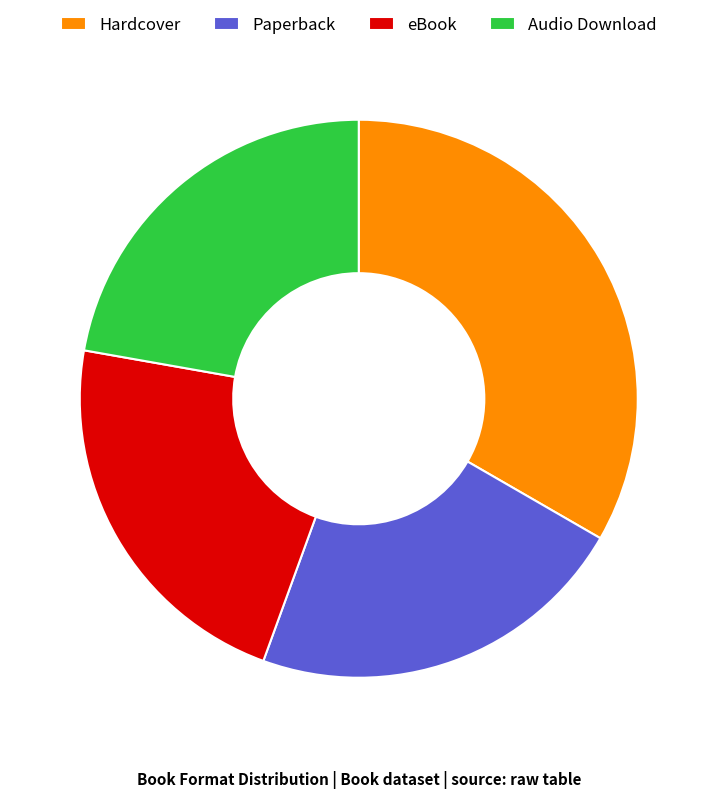

Do Hardcover and Paperback together represent more than half of the pie?

Yes